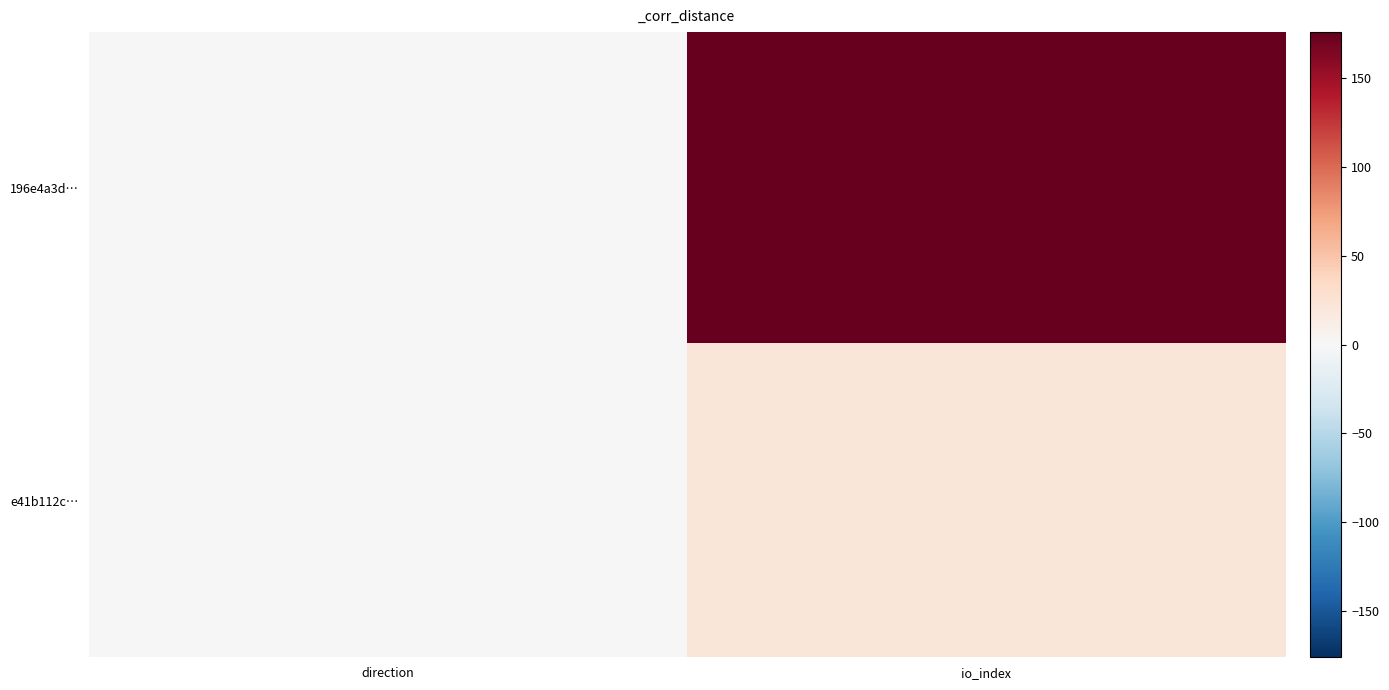

Which series changed the most between direction and io_index?

196e4a3d…